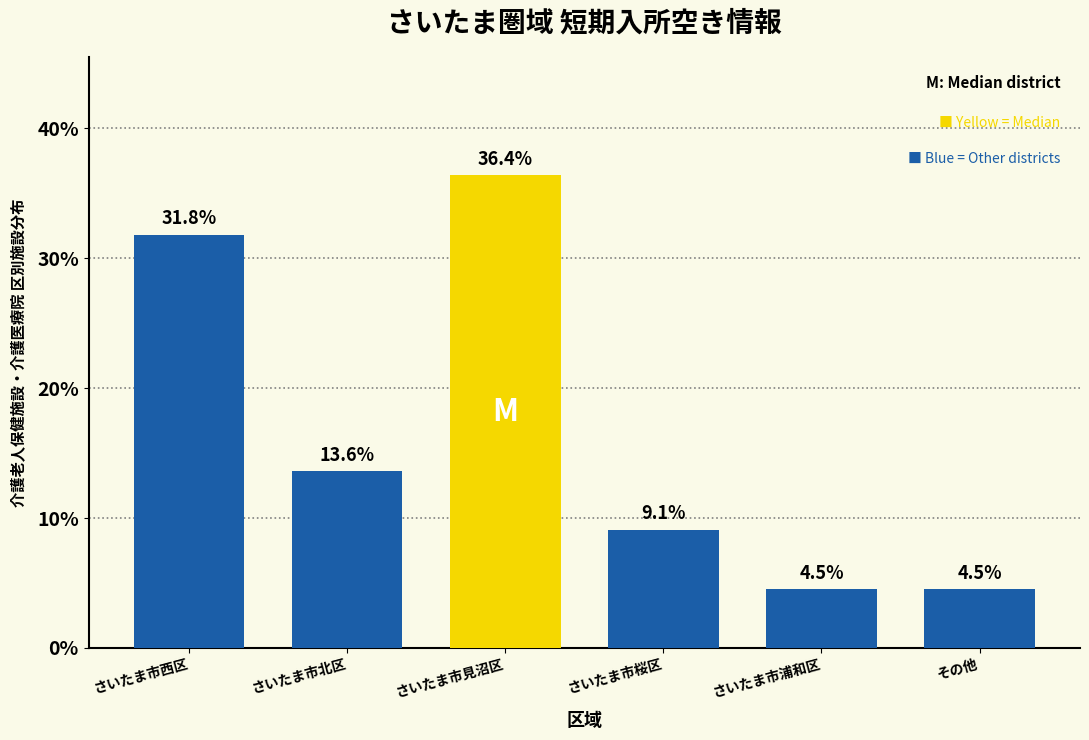

Reading left to right, extract all data points from this chart.

31.8	13.6	36.4	9.1	4.5	4.5